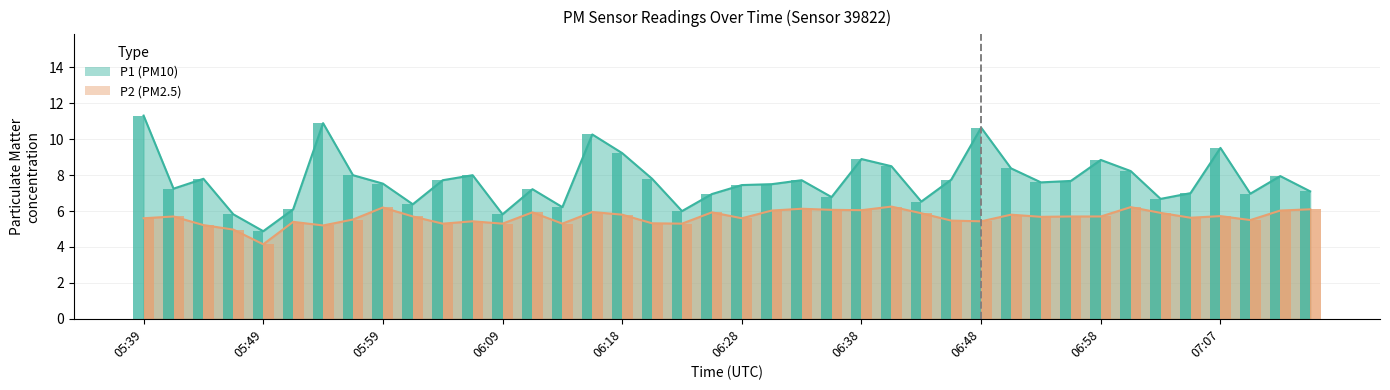

Is the value of P2 at 05:42 greater than the value of P1 at 05:54?

No